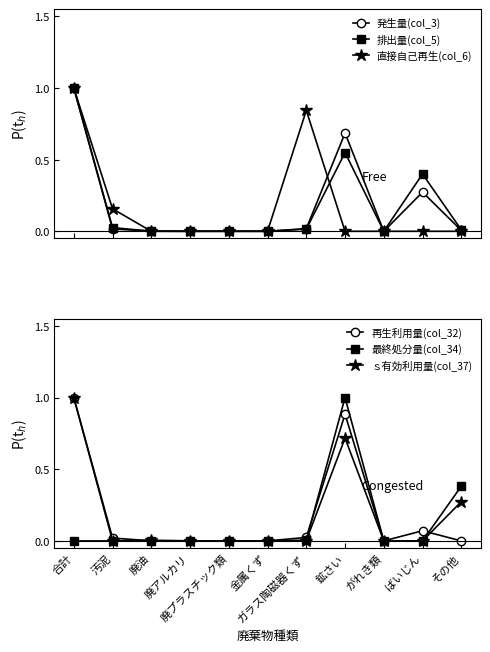

Between 鉱さい and 汚泥, which is larger?

鉱さい